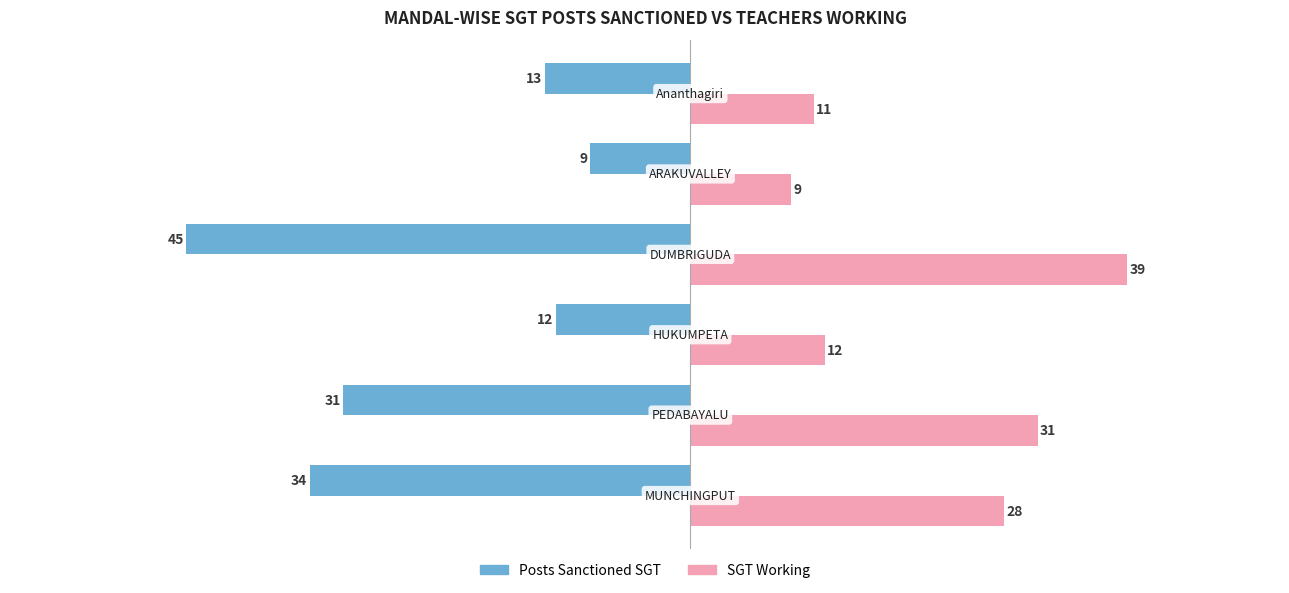

List the series in order of their peak value, highest first.

SGT Working, Posts Sanctioned SGT